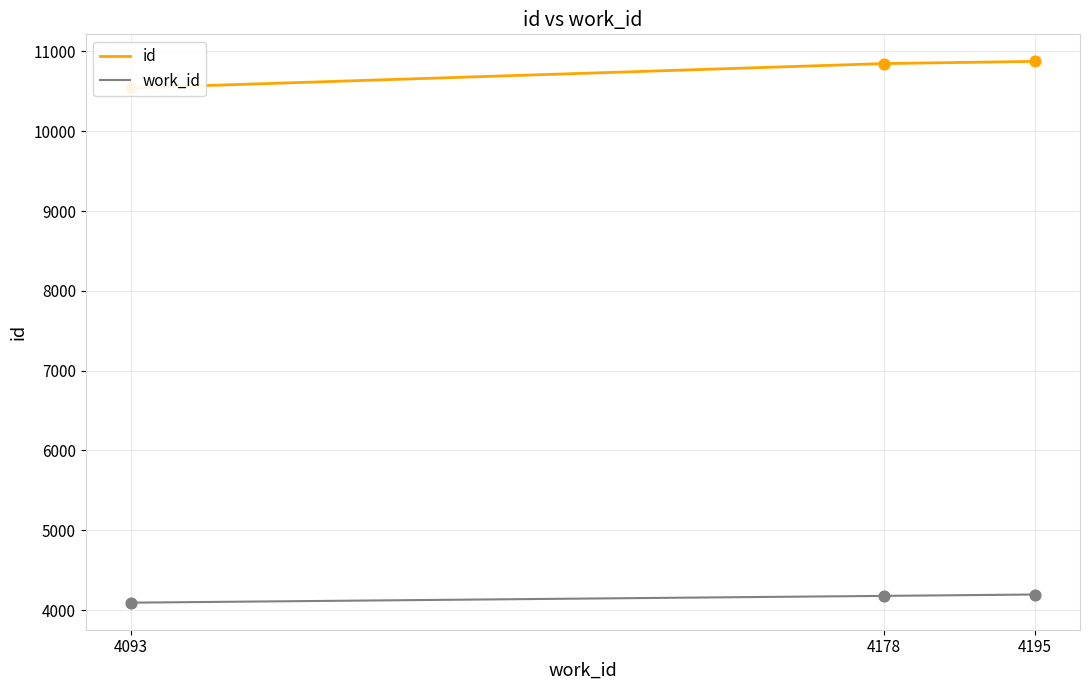

Which series has the largest Y range (max minus min)?

id